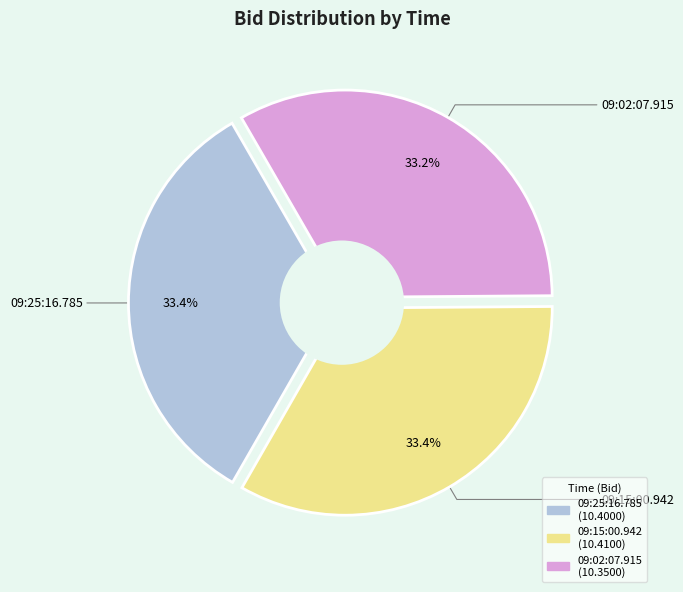

Does any single category account for the majority?

No